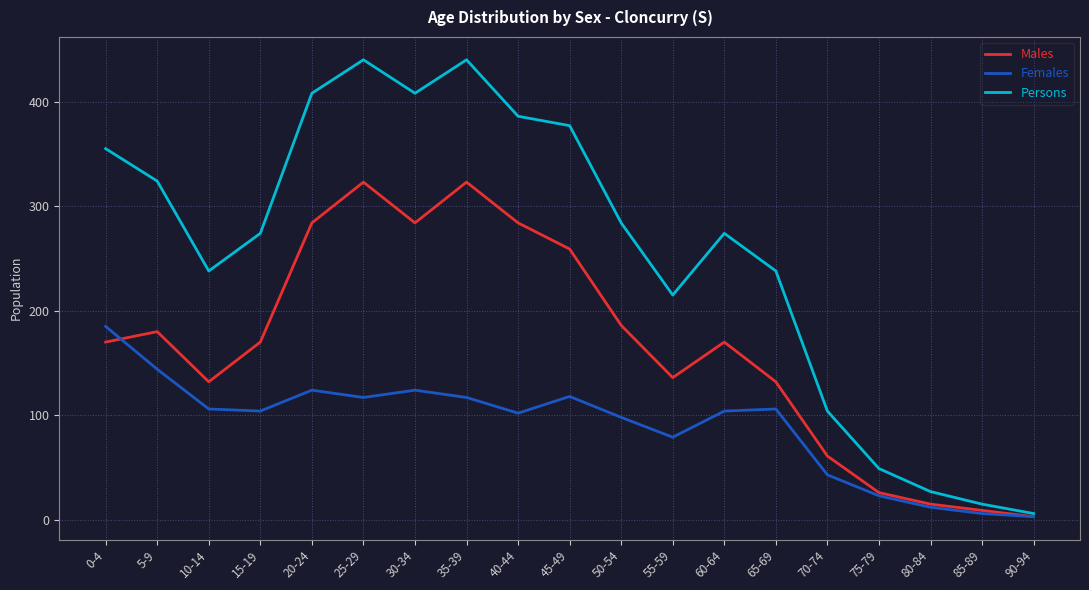

What position from the left is 70-74?

15